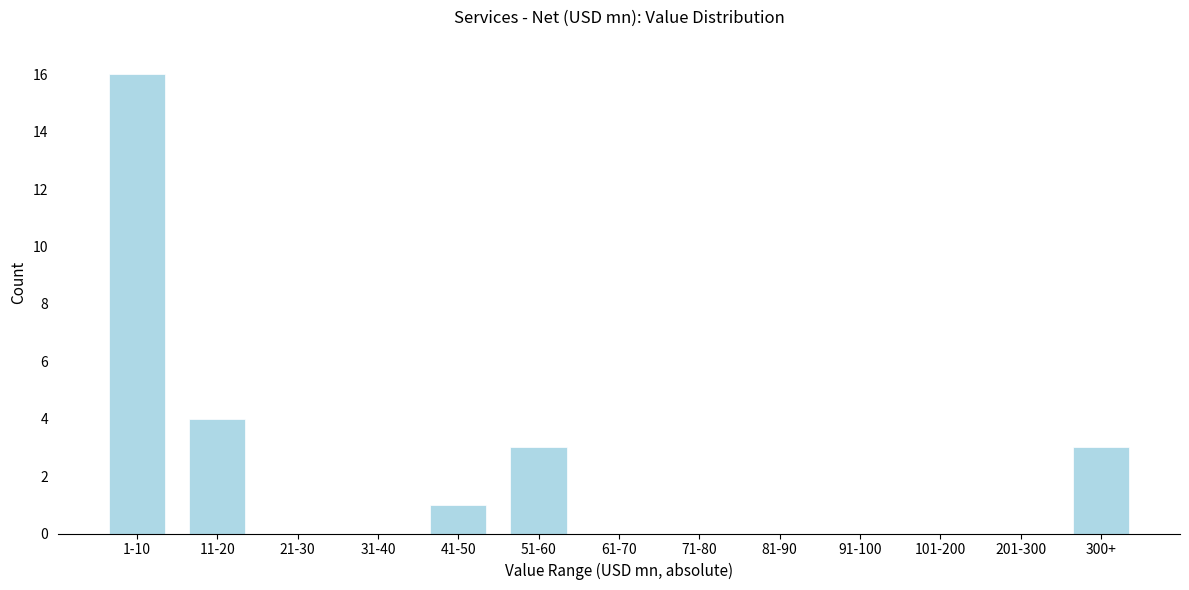

Reading left to right, what are all the values shown in this chart?

1-10=16	11-20=4	21-30=0	31-40=0	41-50=1	51-60=3	61-70=0	71-80=0	81-90=0	91-100=0	101-200=0	201-300=0	300+=3